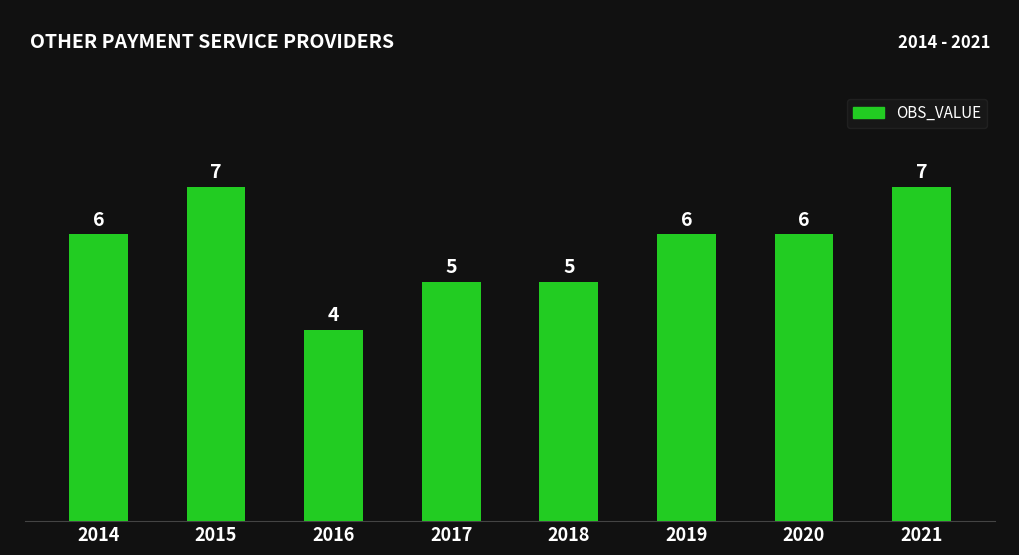

How many values are between 5 and 7?

7